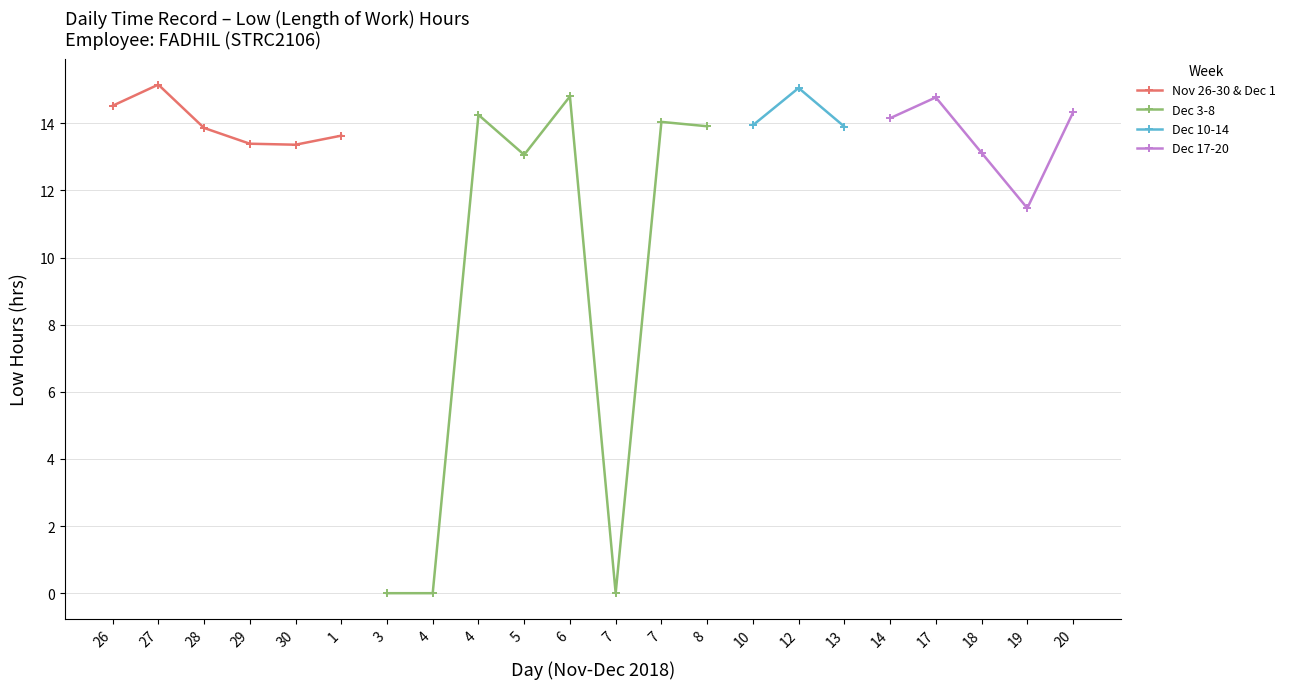

True or false: Mon (Week1) has a value of 13.6 at Day 1.

True